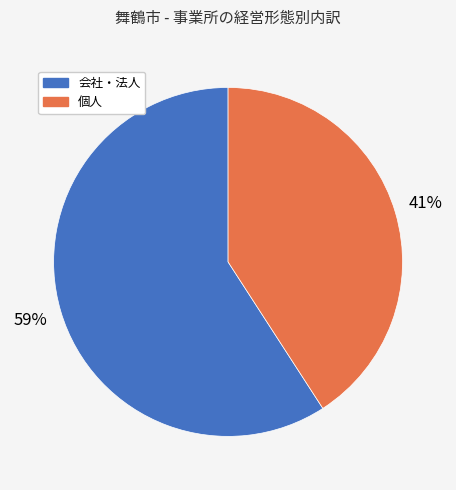

To the nearest percent, what is the difference between the largest and smallest slice percentages?

18%